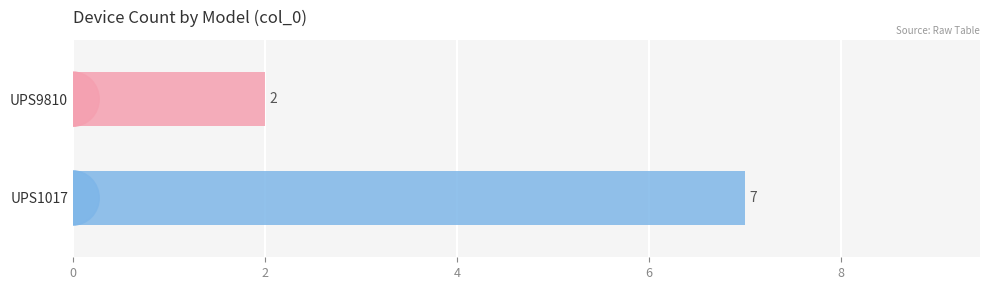

What is the maximum value shown in the chart?

7